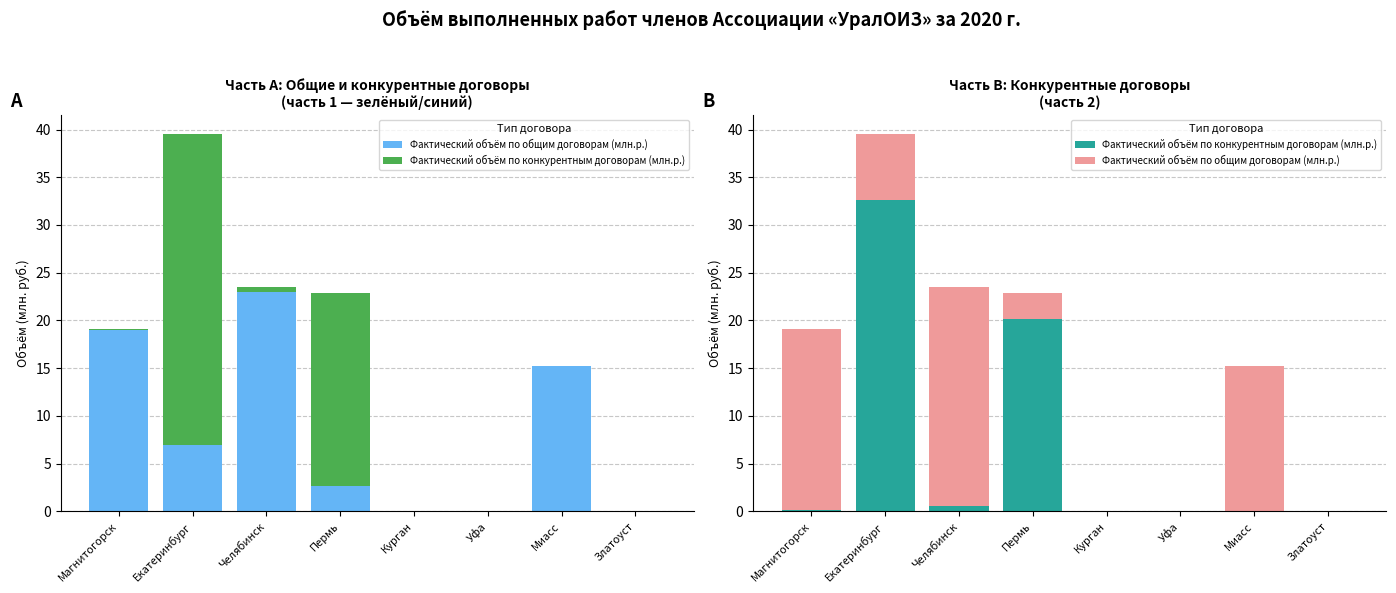

How many groups of bars are there?

8